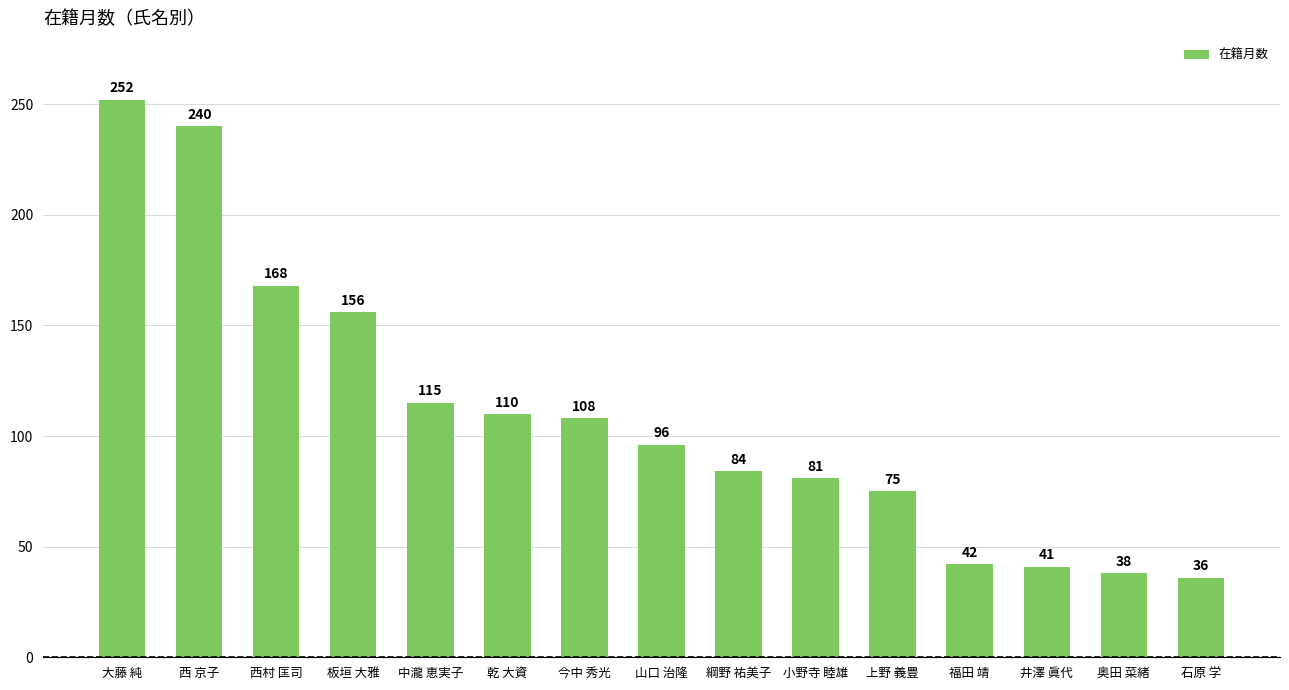

How many categories are shown in the chart?

15